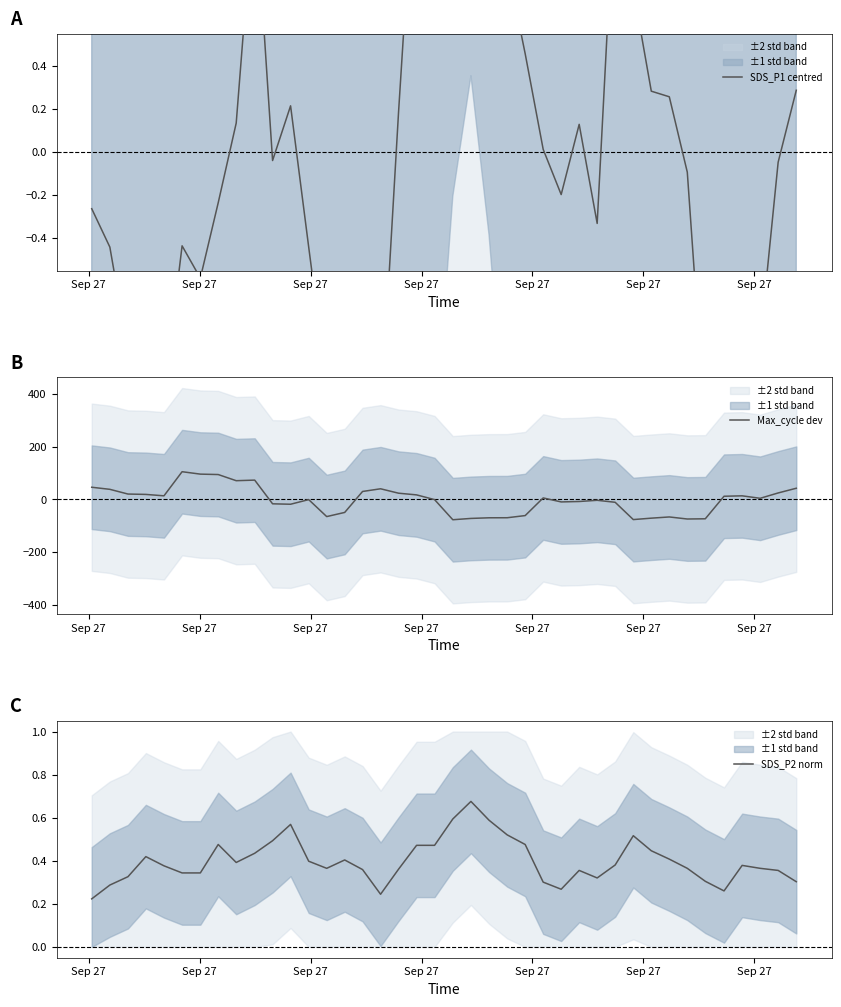

Which category has the highest value in the Max_cycle dev series?

Sep 27